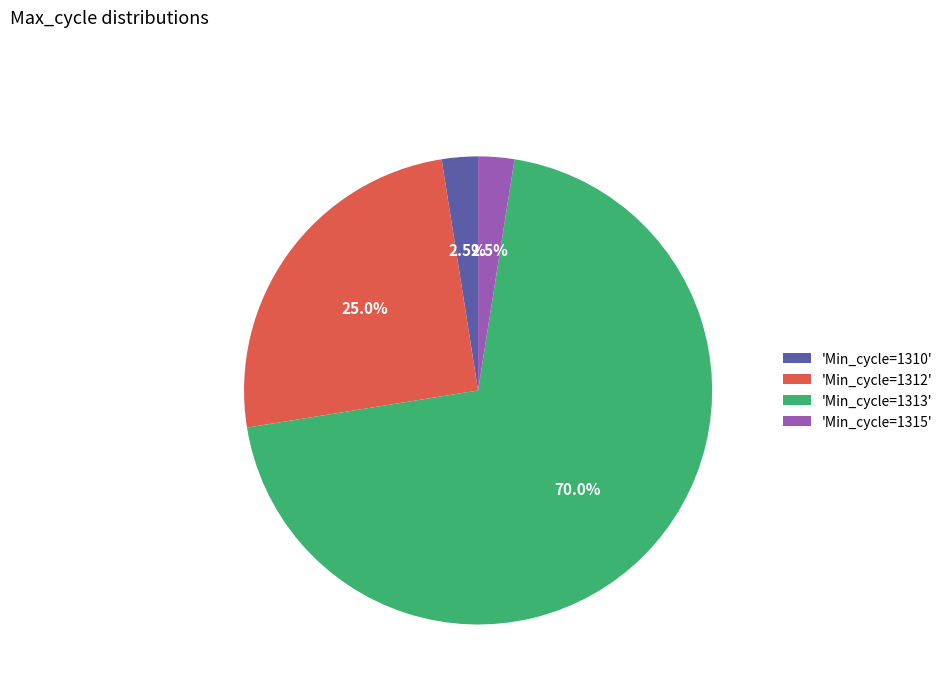

How much of the chart is everything except 'Min_cycle=1315'?

97.5%